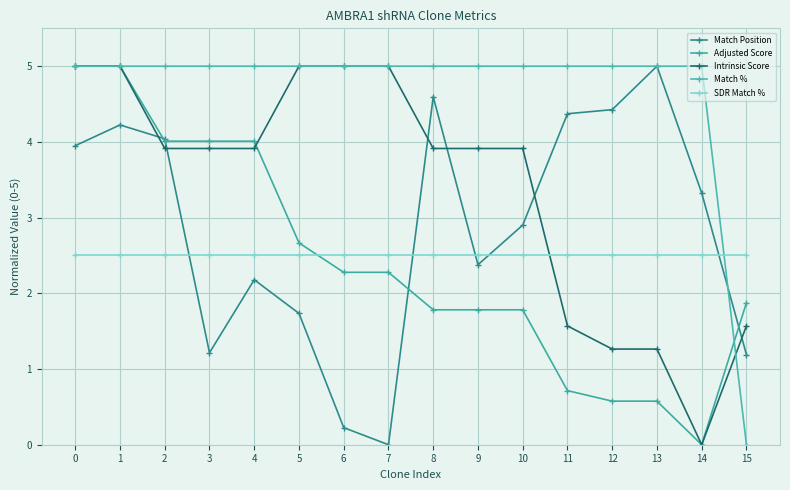

At how many categories does at least one series exceed 0?

16